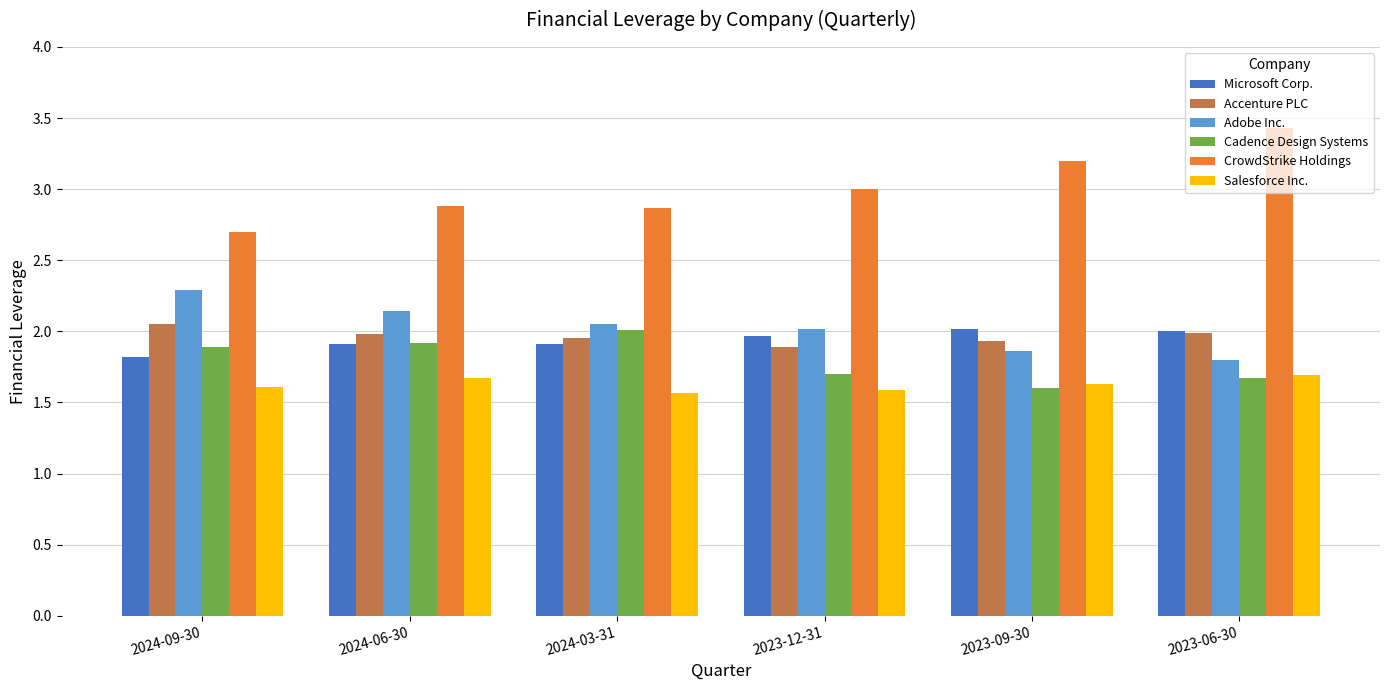

What are all the series names shown in the legend?

Microsoft Corp., Accenture PLC, Adobe Inc., Cadence Design Systems, CrowdStrike Holdings, Salesforce Inc.